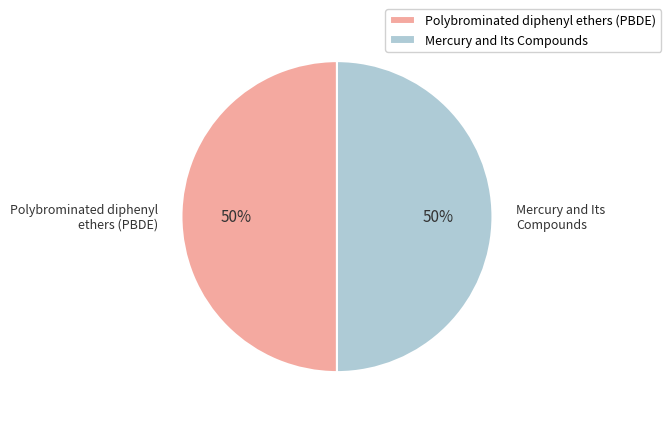

How many segments does this pie chart have?

2